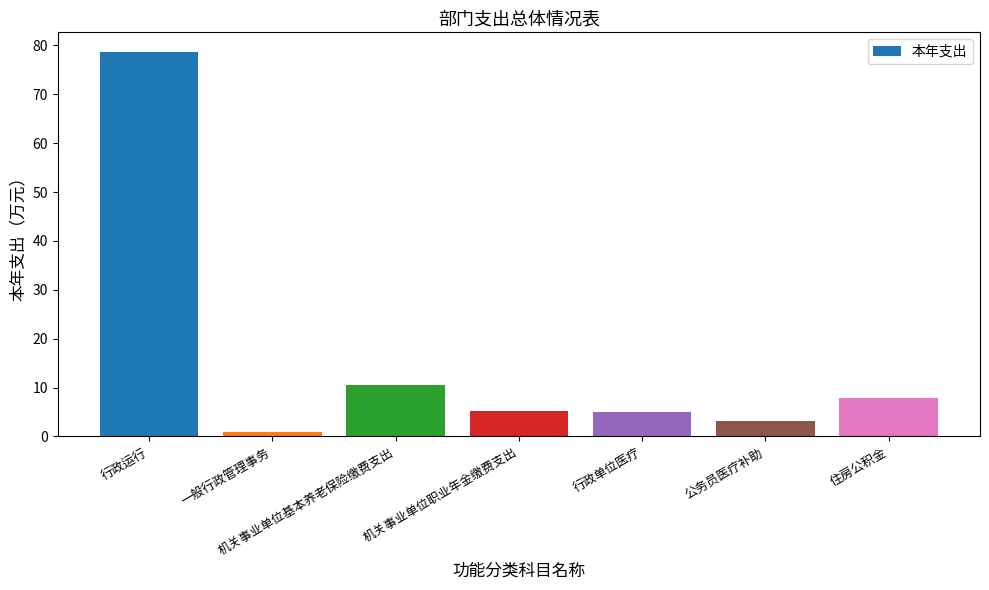

How many data points does each series have?

7